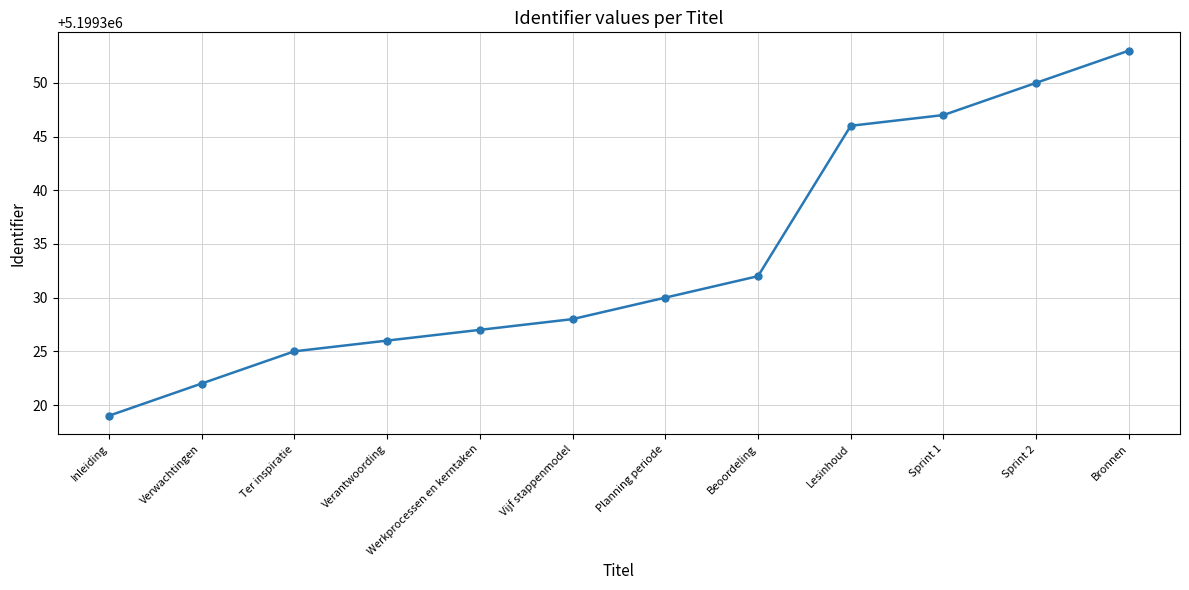

What is the difference between the maximum and minimum values?

34